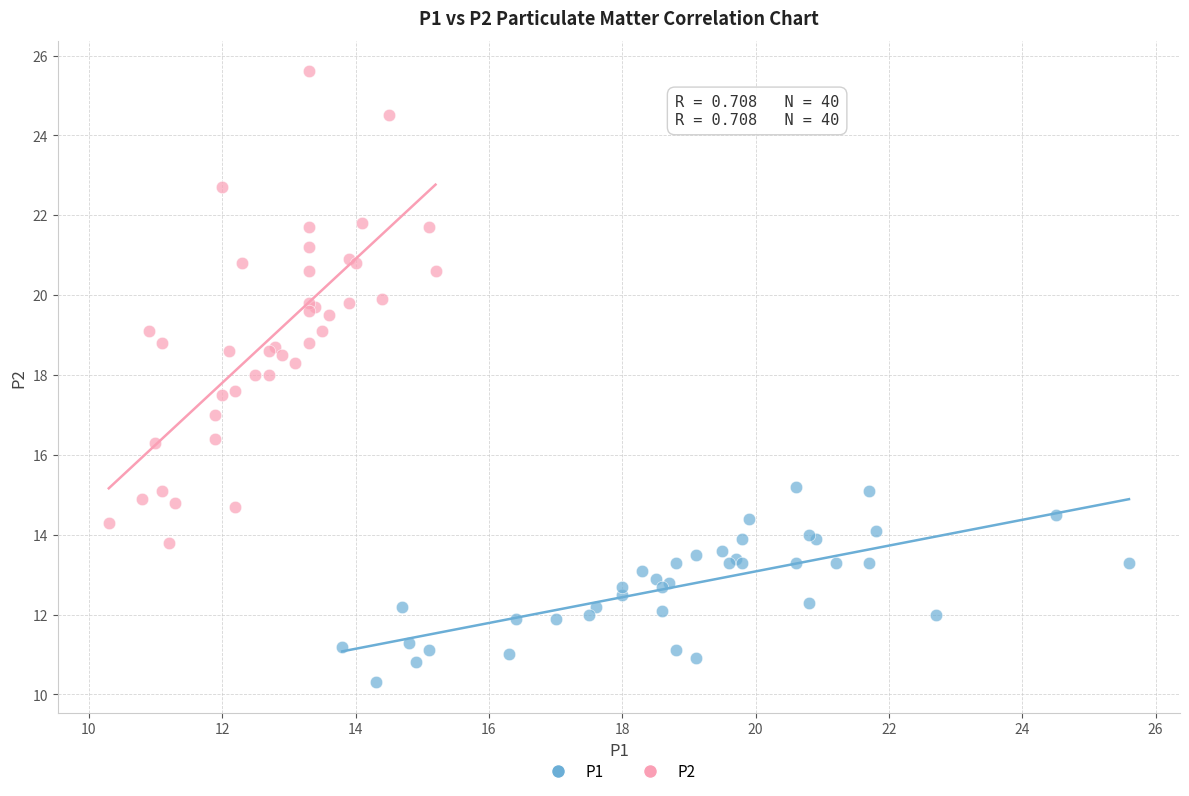

Which series contains the highest Y value?

P2